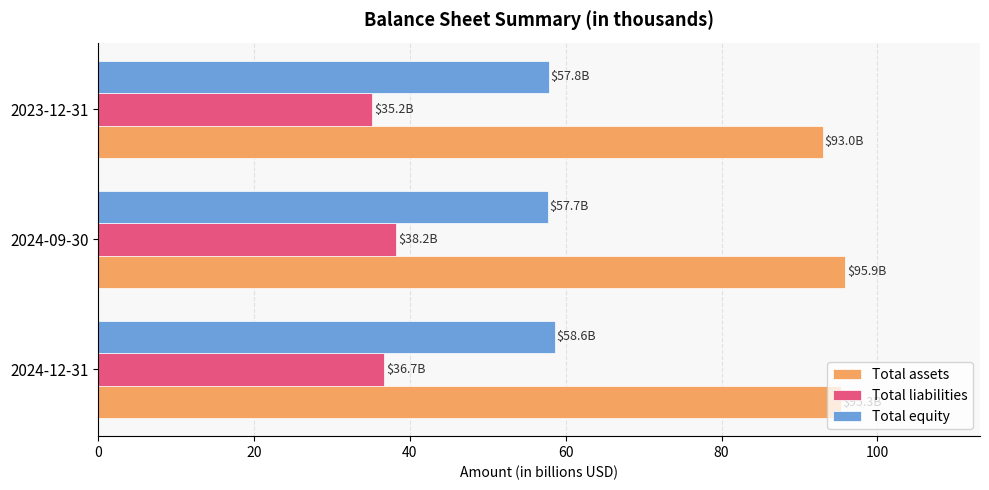

List the series in order of their overall mean, highest first.

Total assets, Total equity, Total liabilities